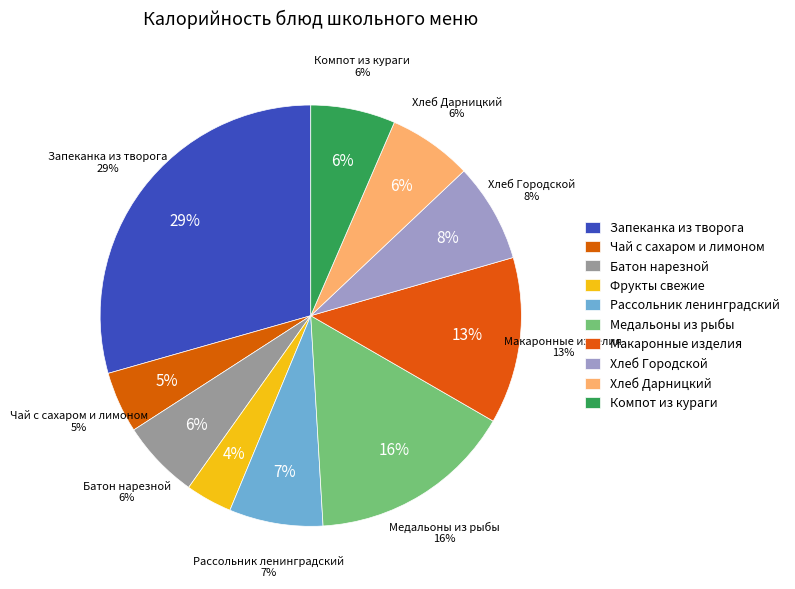

Which slice is the largest?

Запеканка из творога